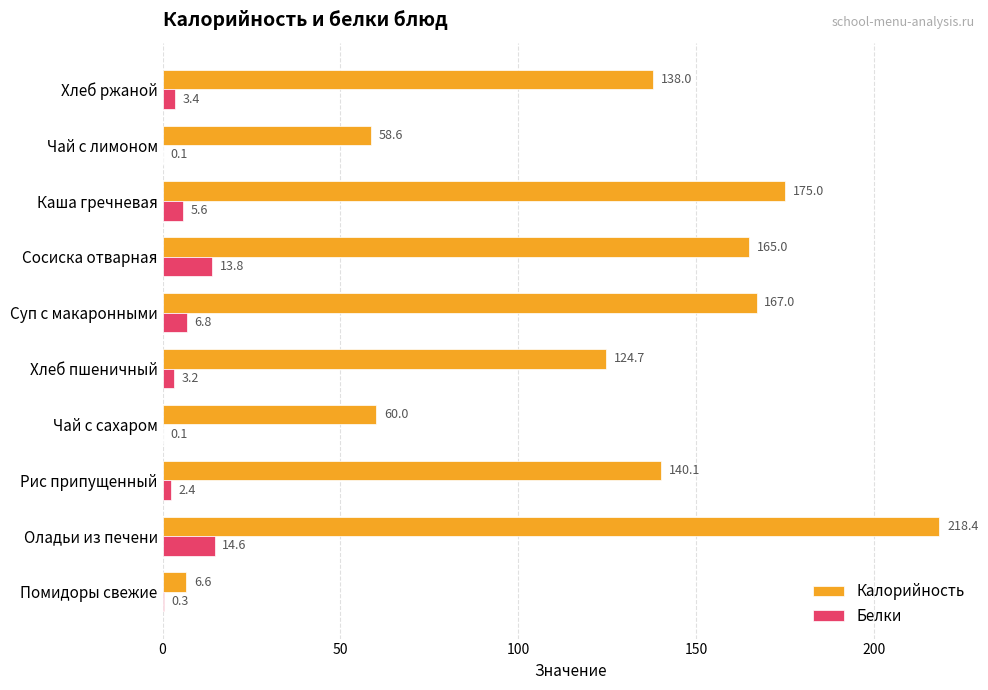

How many distinct data groups are displayed?

2